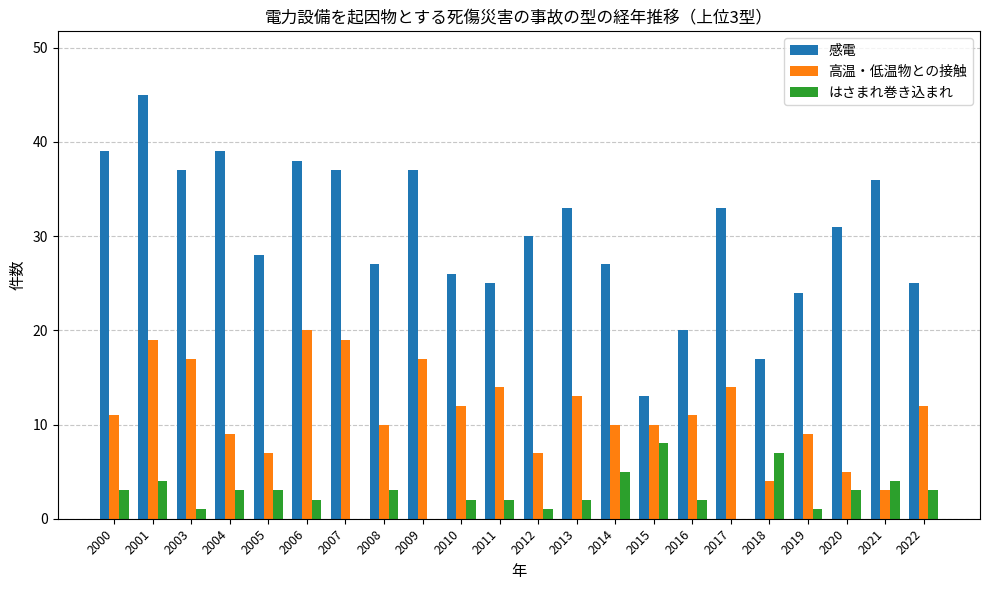

At which category does the chart reach its peak across all series?

2001